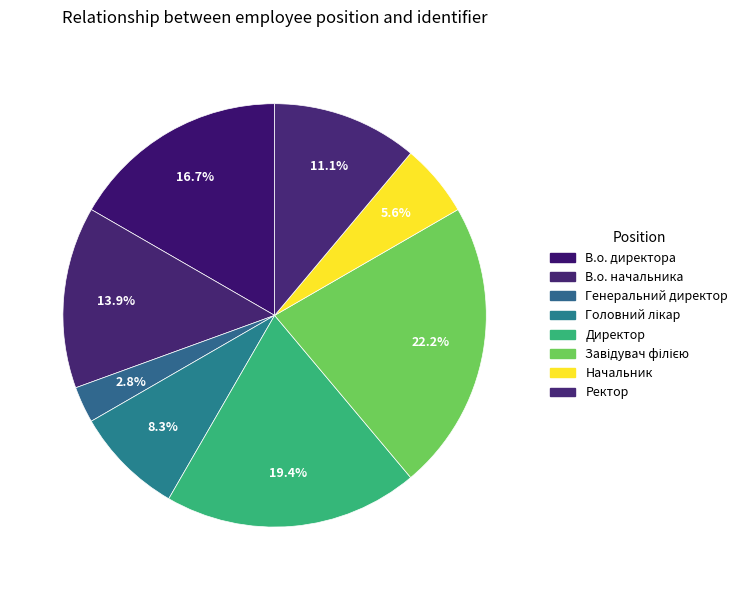

Rank the categories by value from lowest to highest.

Генеральний директор, Начальник, Головний лікар, Ректор, В.о. начальника, В.о. директора, Директор, Завідувач філією